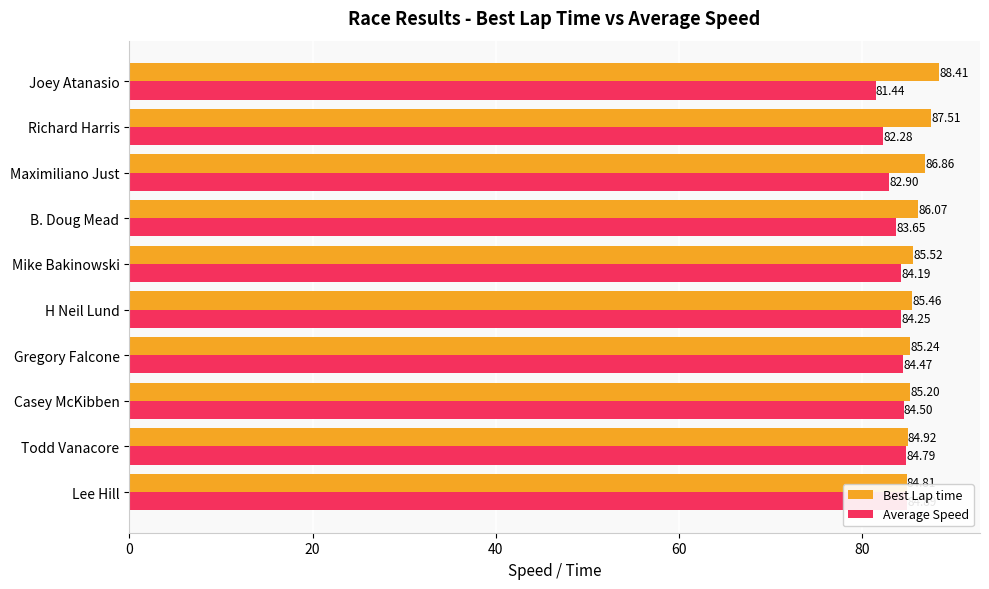

What is the sum of the Average Speed values at Joey Atanasio and Maximiliano Just?

164.3